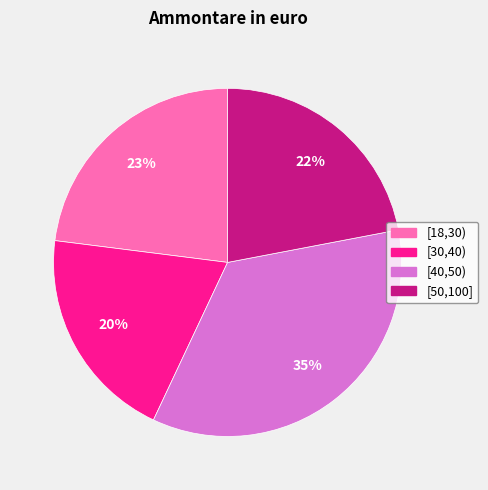

Which category has the smallest portion of the pie?

[30,40)